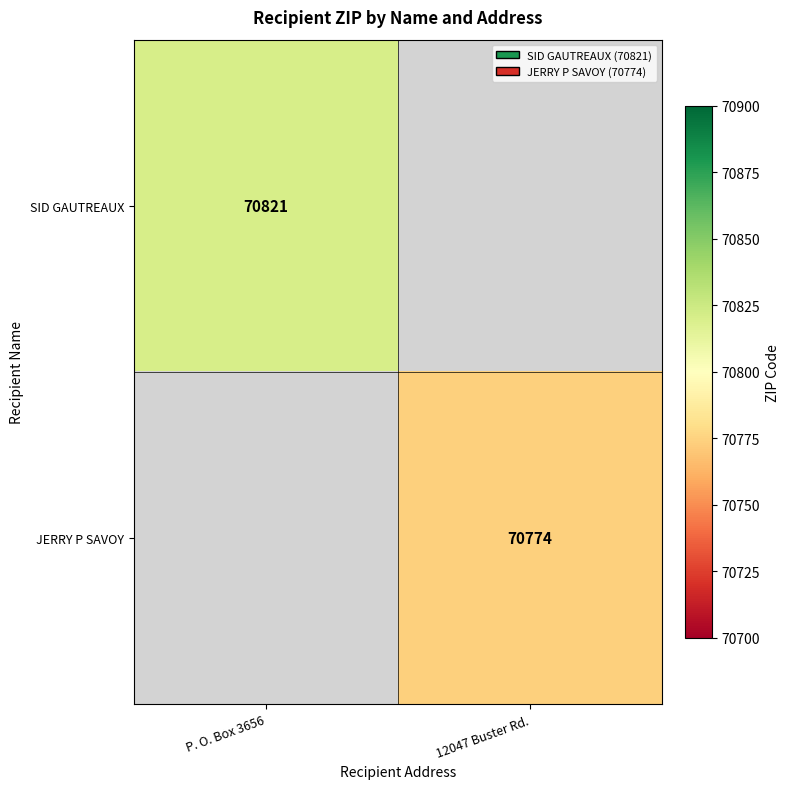

The JERRY P SAVOY series shows 107368 at 12047 Buster Rd.. True or false?

False